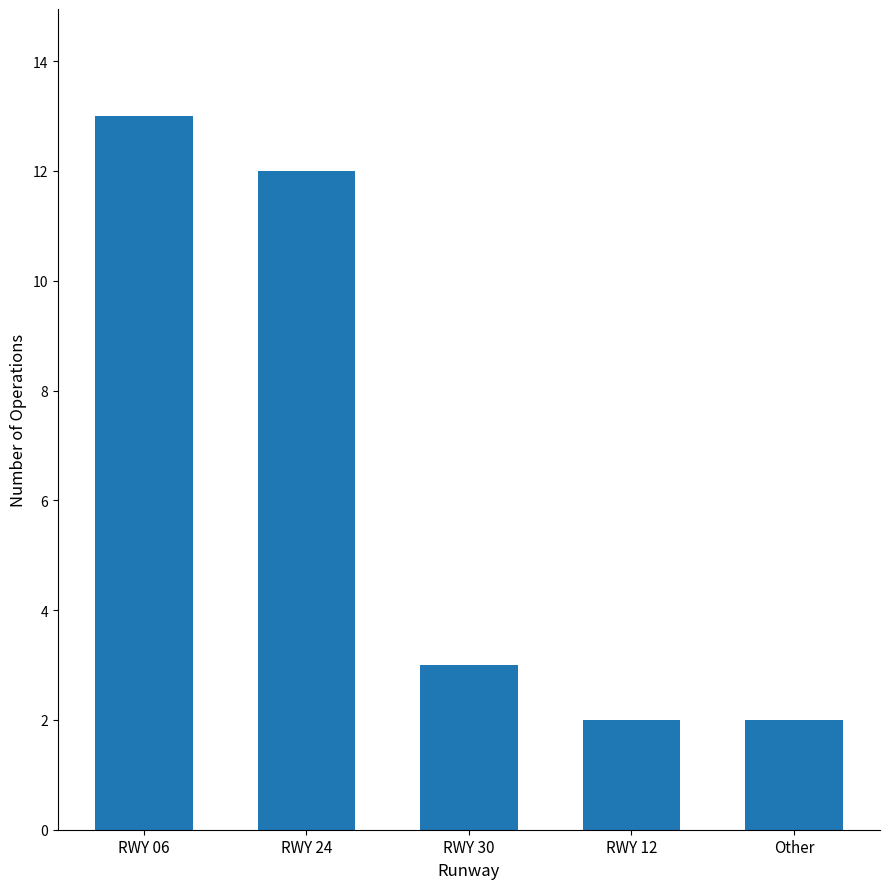

Reading left to right, transcribe all the data shown in this chart.

RWY 06=13	RWY 24=12	RWY 30=3	RWY 12=2	Other=2